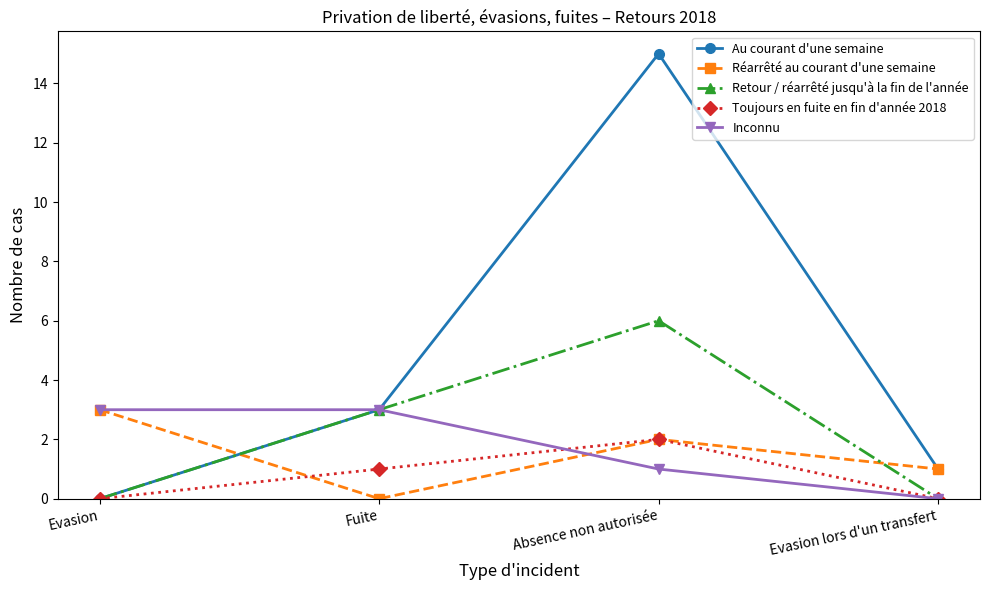

True or false: Réarrêté au courant d'une semaine and Retour / réarrêté jusqu'à la fin de l'année cross at least once.

True